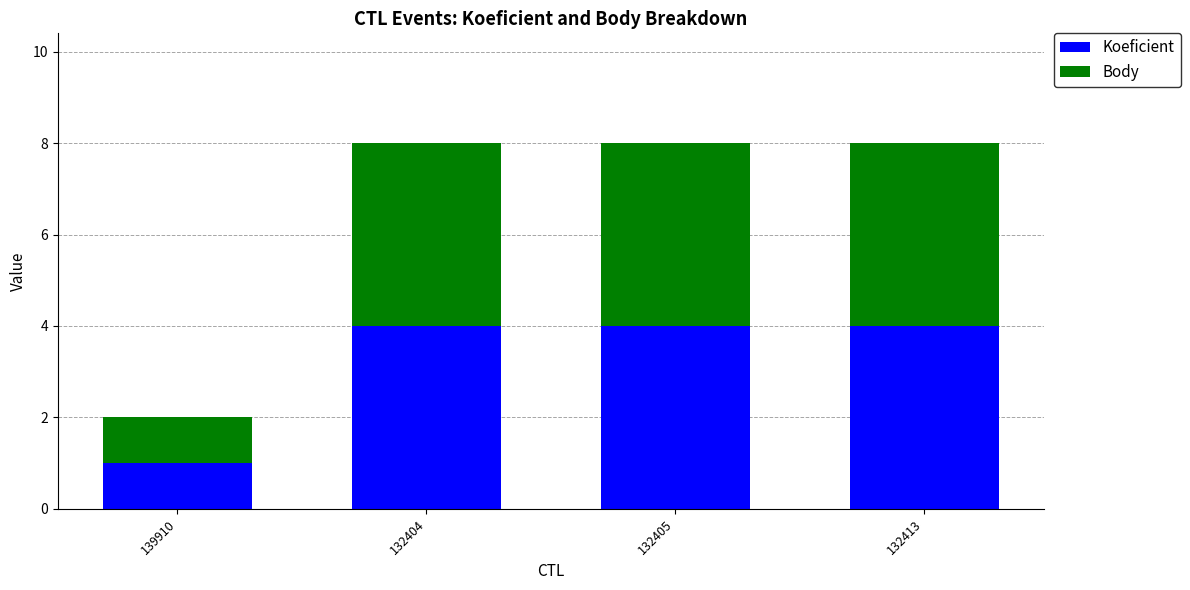

How many distinct data groups are displayed?

2